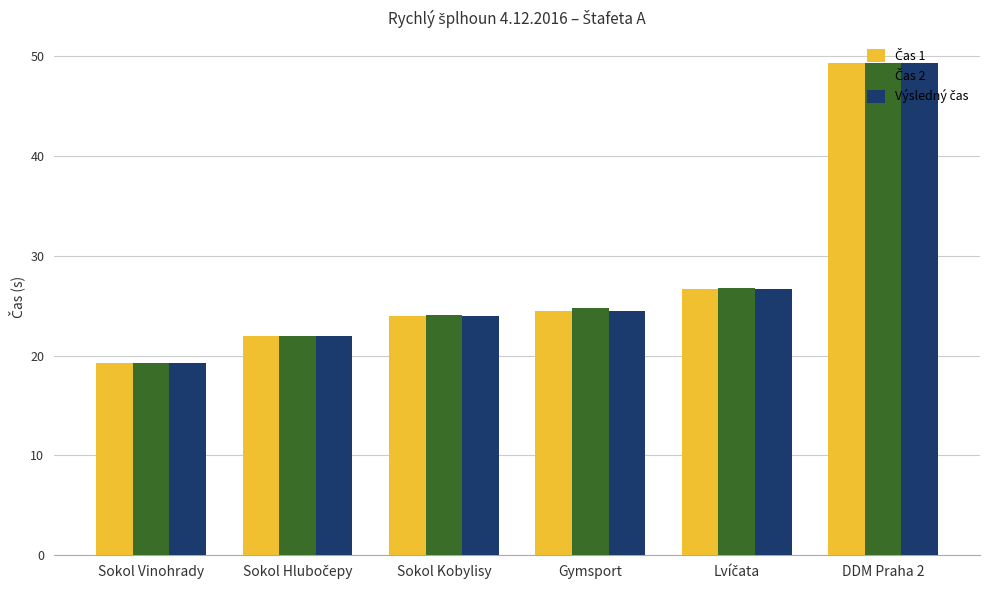

Which category has the lowest value across all series?

Sokol Vinohrady